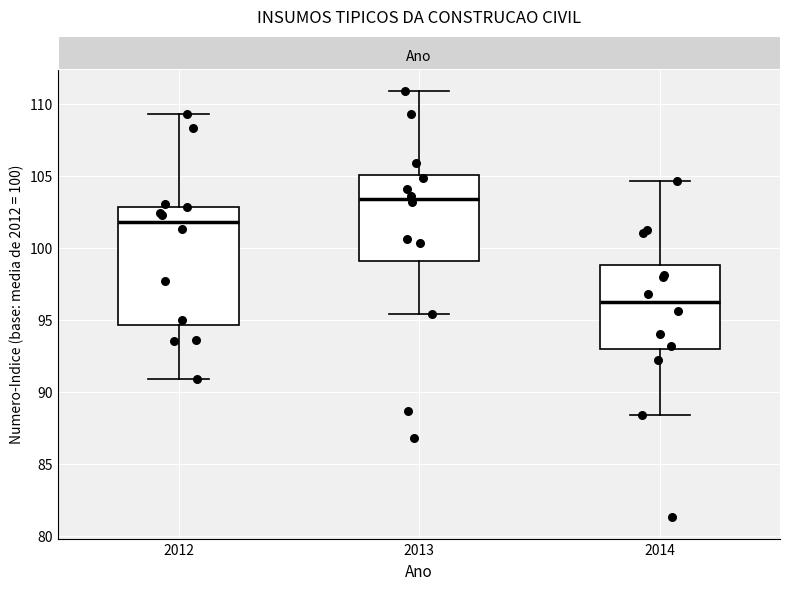

Reading left to right, transcribe this box plot: for each box, give where its median line is, the range the box spans, and where its two whiskers end, as read against the y-axis. The values are not printed on the chart, so give them approximately, as read against the axis.

2012: median 102.0, box 94.5 to 103.0, whiskers 91.0 to 109.5
2013: median 103.5, box 99.0 to 105.0, whiskers 95.5 to 111.0
2014: median 96.0, box 93.0 to 99.0, whiskers 88.5 to 104.5